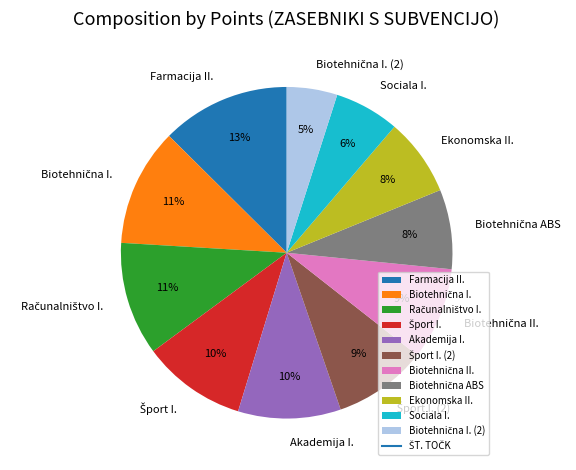

Is there a majority slice in this chart?

No